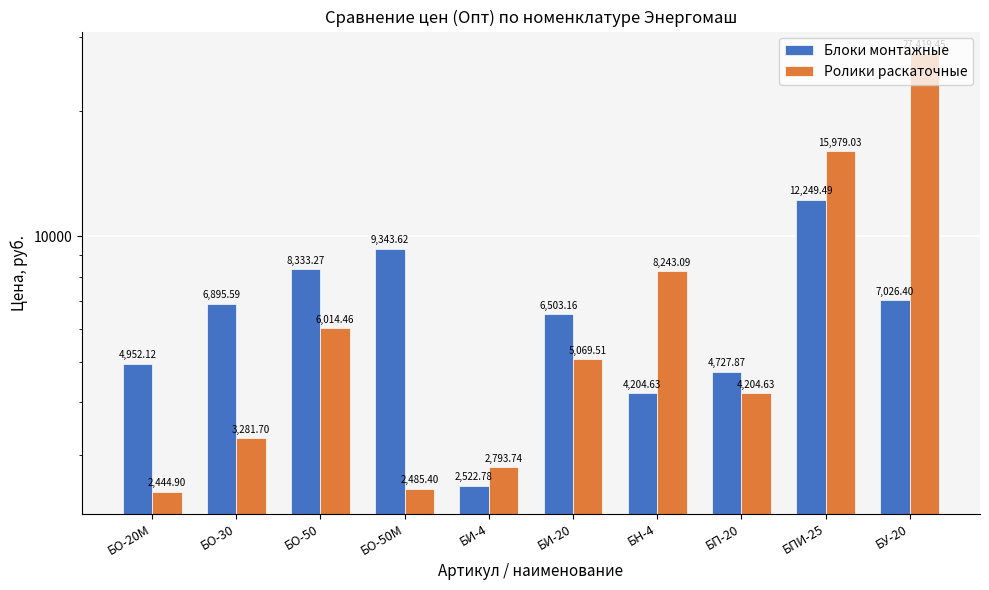

What is the label of the 4th bar from the left?

БО-50М